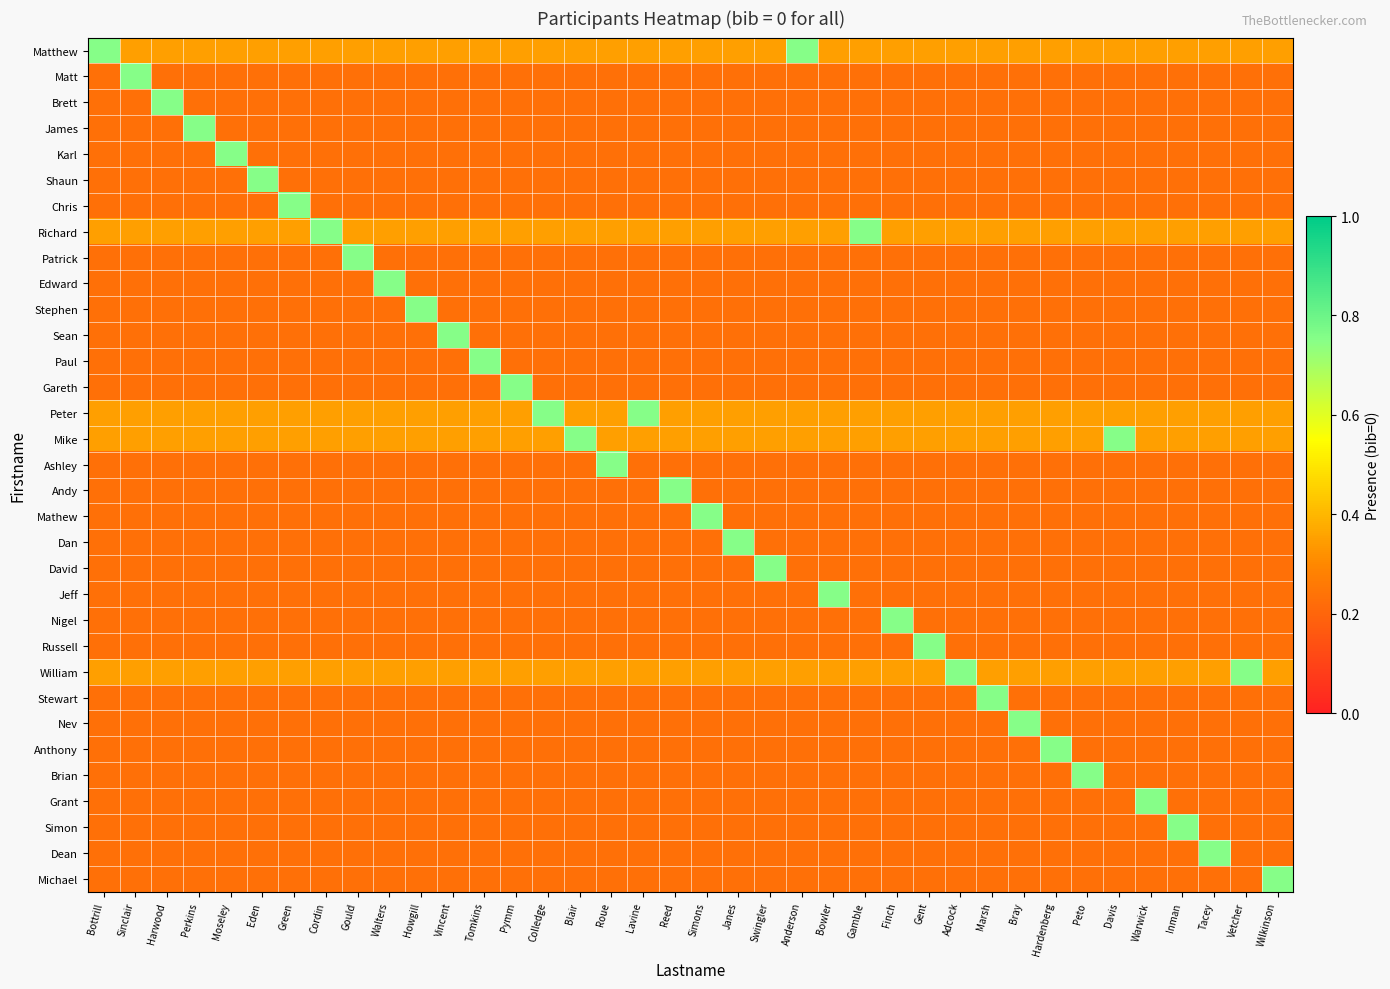

Which category has the lowest value across all series?

Bottrill